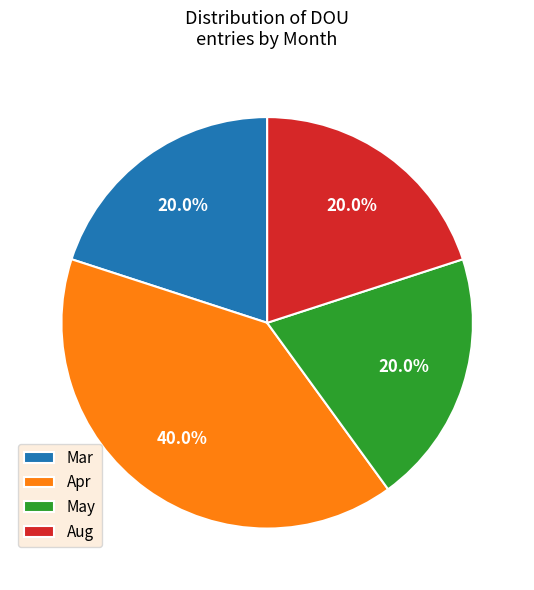

What percentage do May and Mar together represent?

40.0%